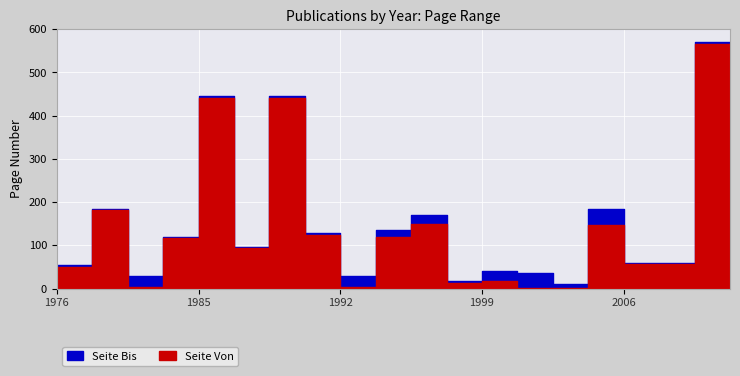

The Publikationsjahr series shows 2636 at 1976. True or false?

False